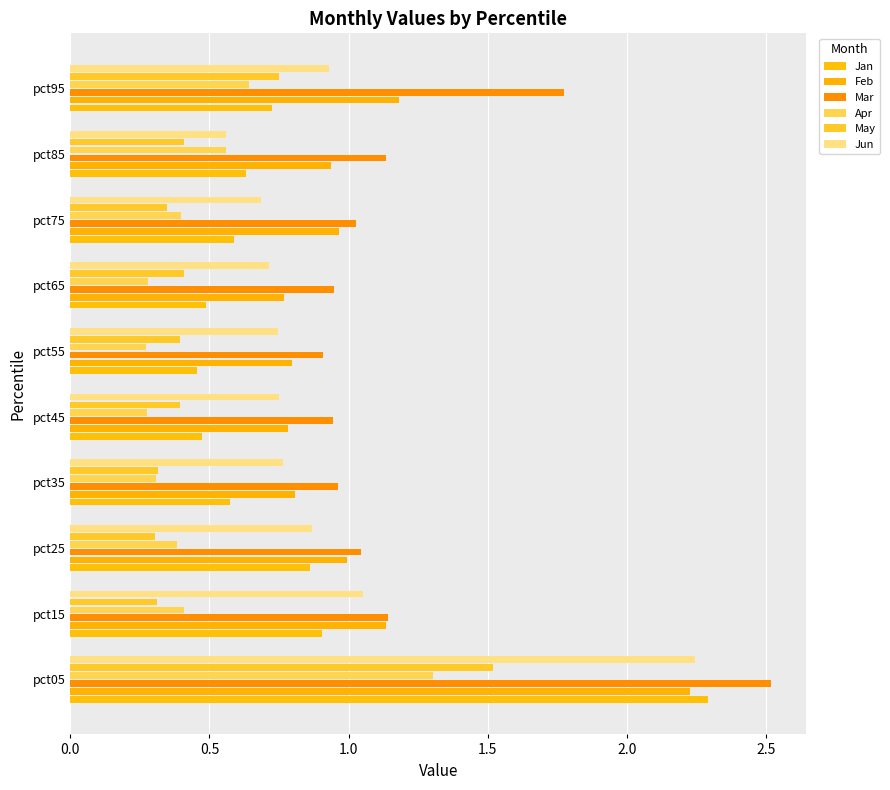

What is the greatest value displayed?

2.5